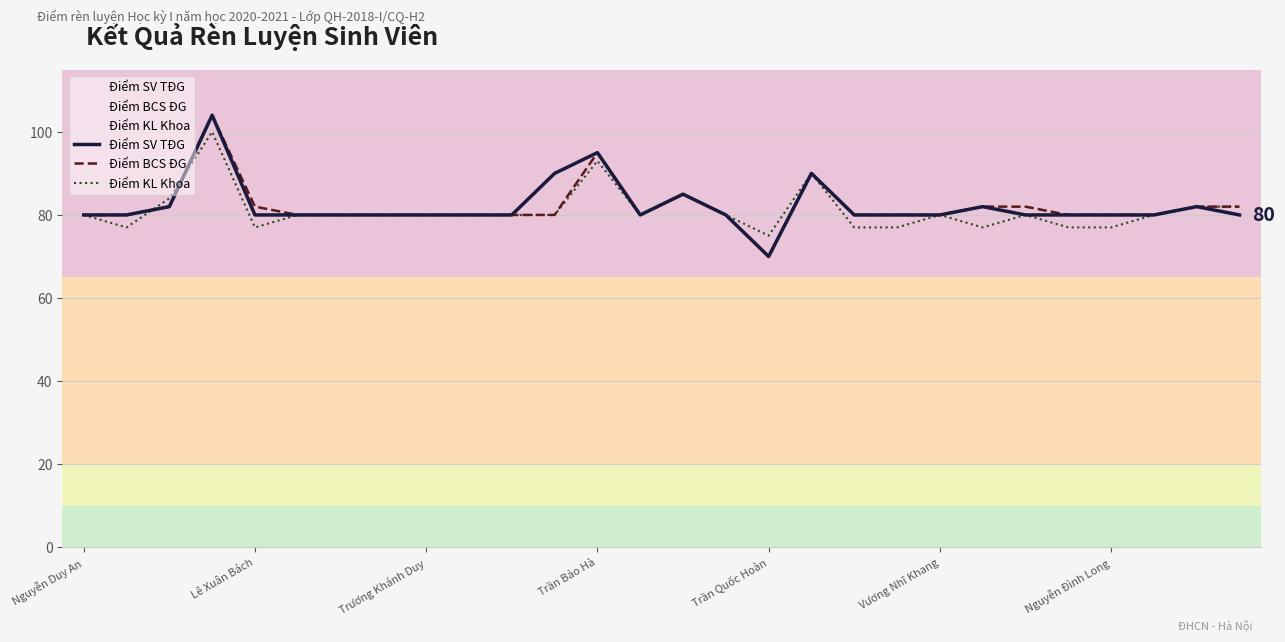

What is the minimum value shown in the chart?

70